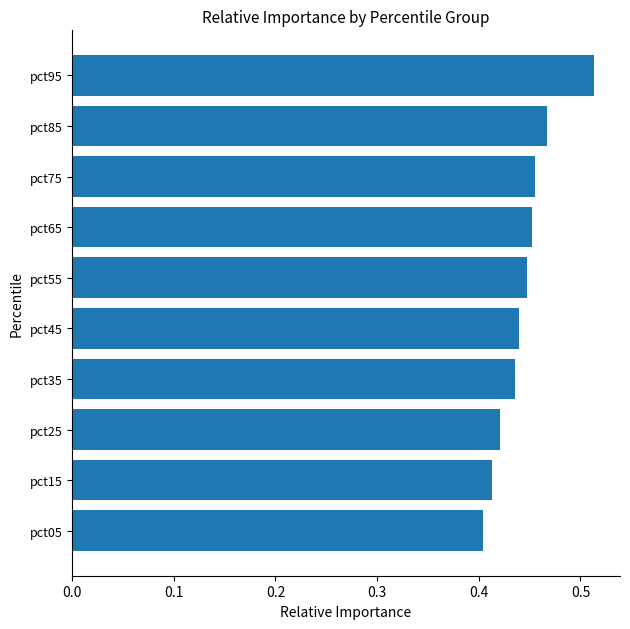

What is the sum of the values at pct25 and pct15?

0.8